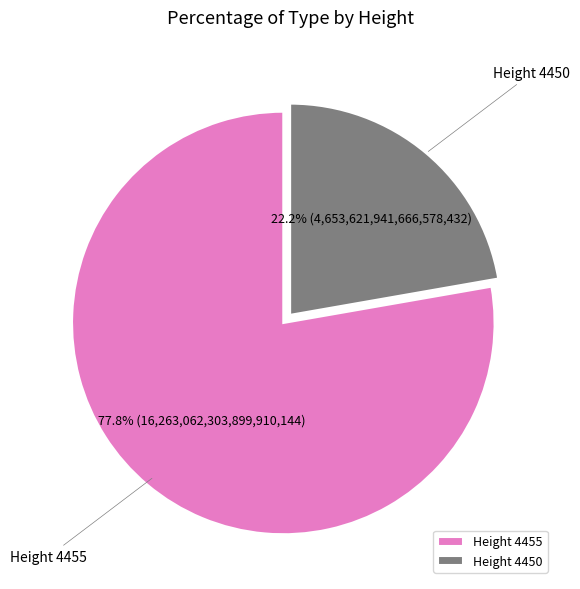

The Height 4455 slice represents 78% of the pie. True or false?

True